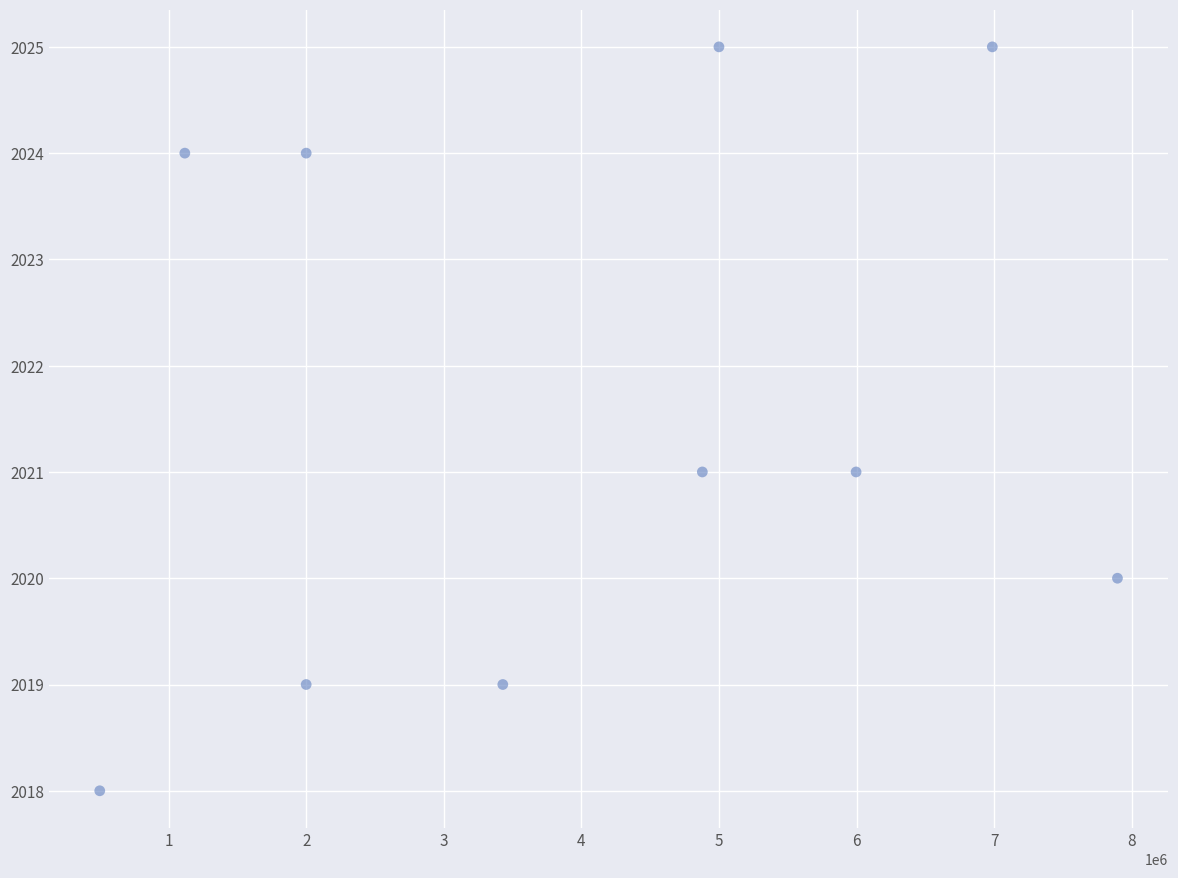

What is the range of Y values (max minus min)?

7